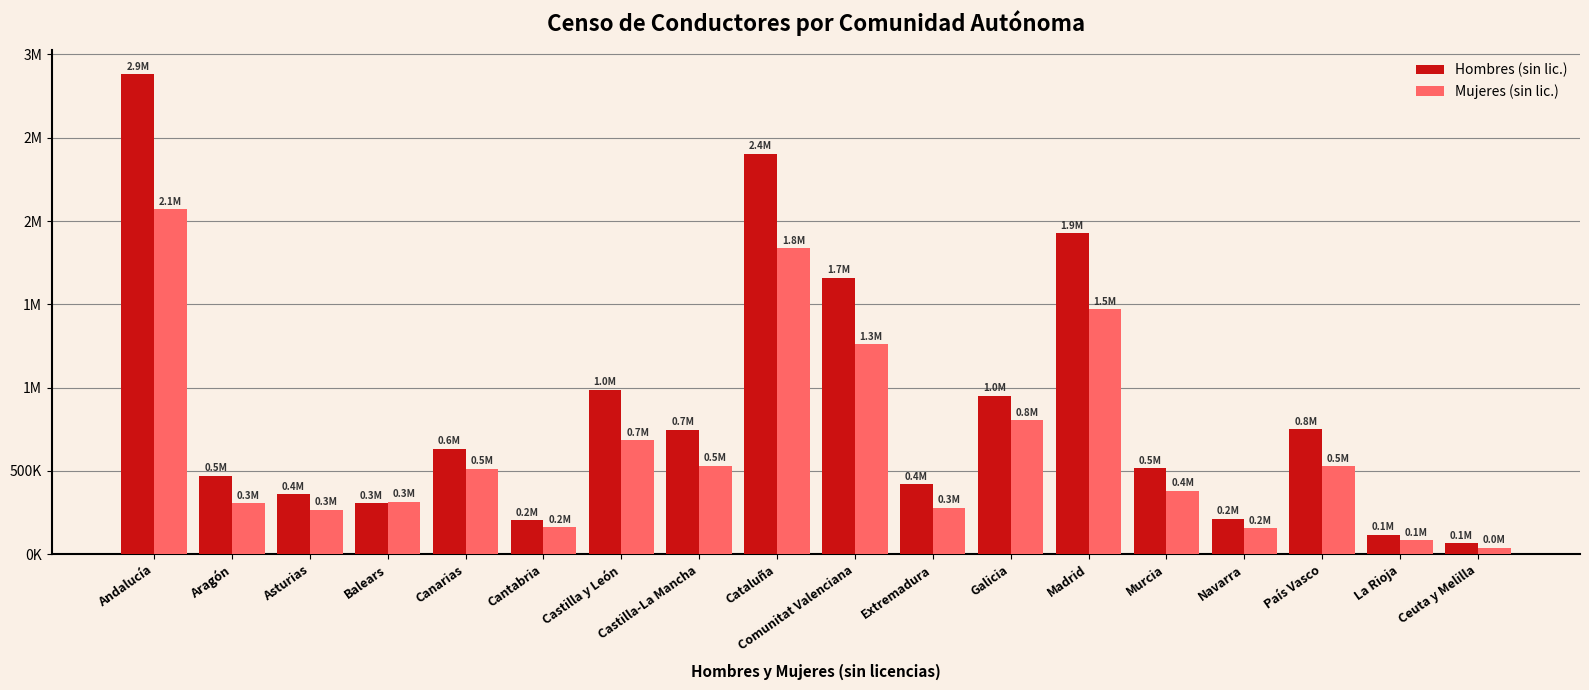

Which series has the largest range (max minus min)?

Hombres (sin lic.)